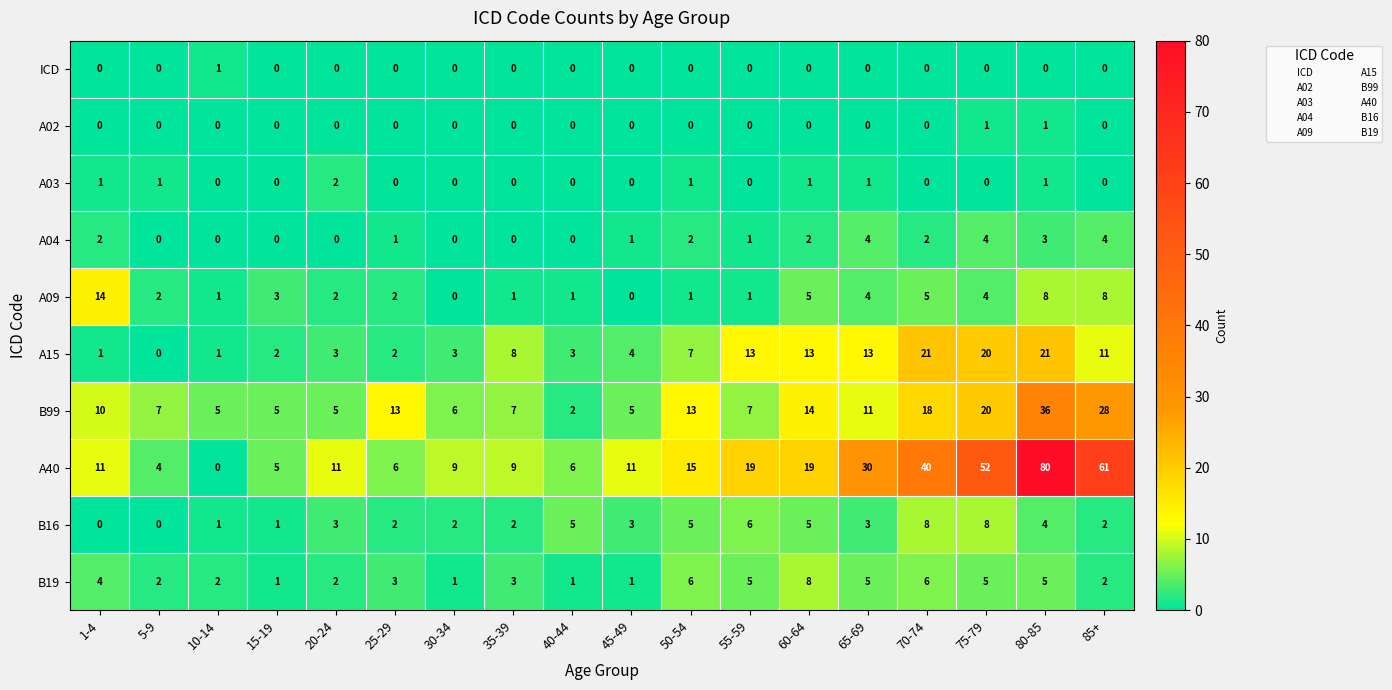

At which category does the chart reach its peak across all series?

80-85